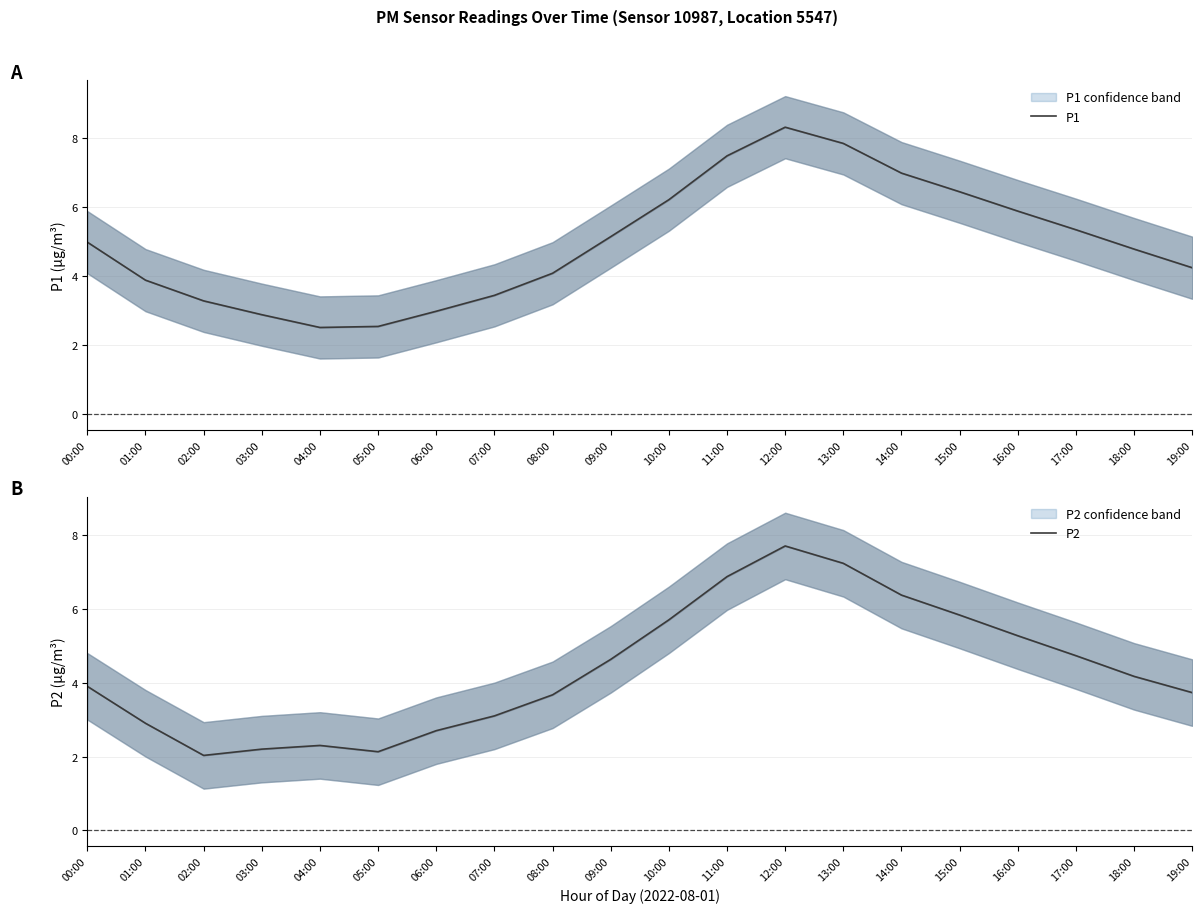

What position from the left is 12:00?

13